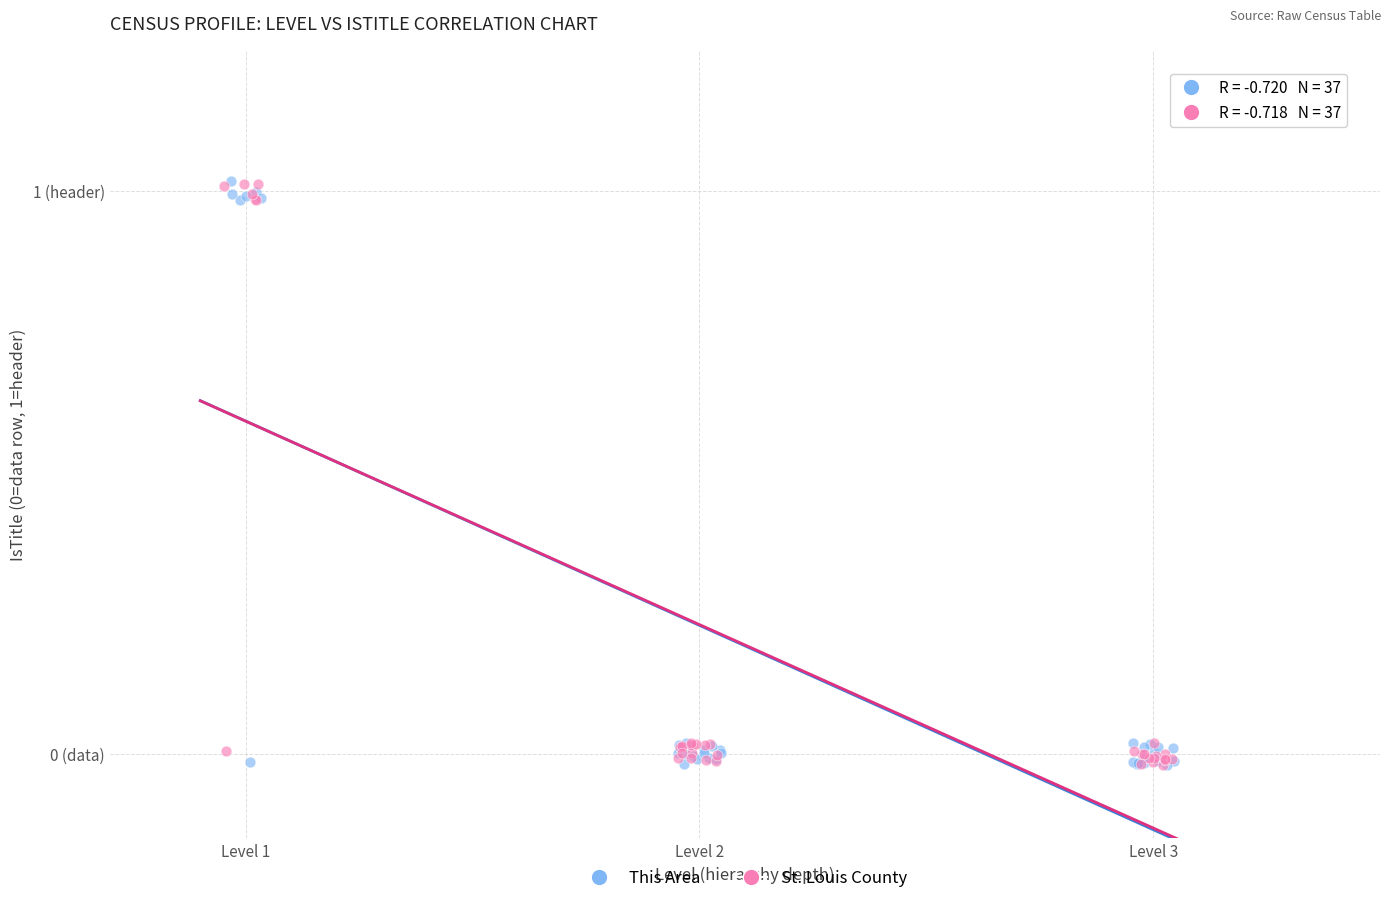

What are all the series names shown in the legend?

This Area, St. Louis County